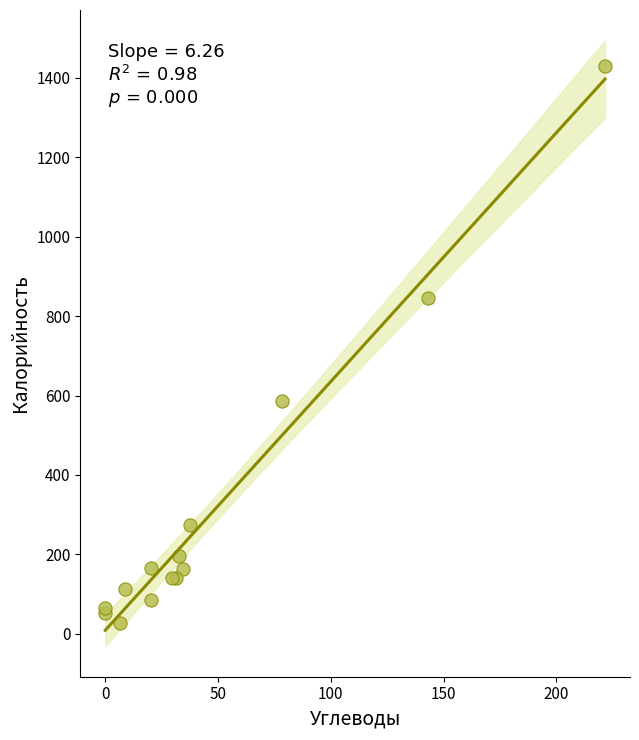

What Y value in the scatter plot is closest to 728?

844.4